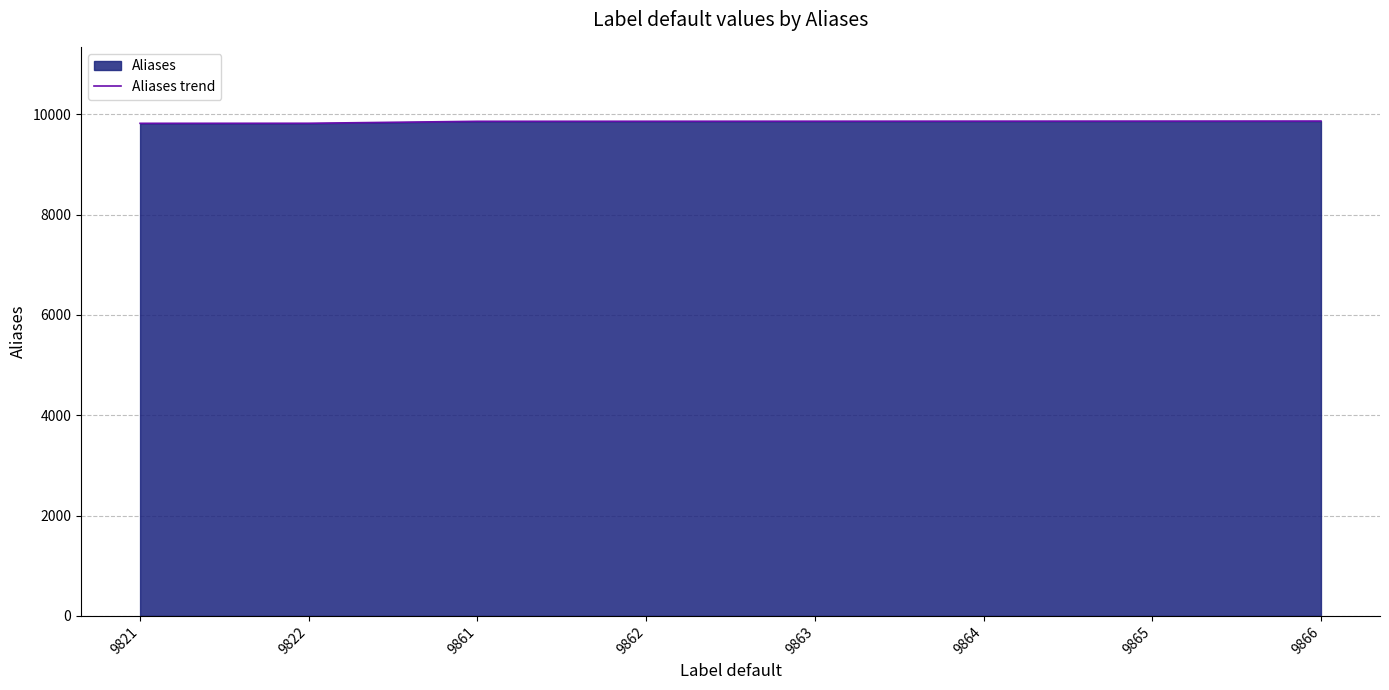

Does the chart have visible grid lines?

Yes